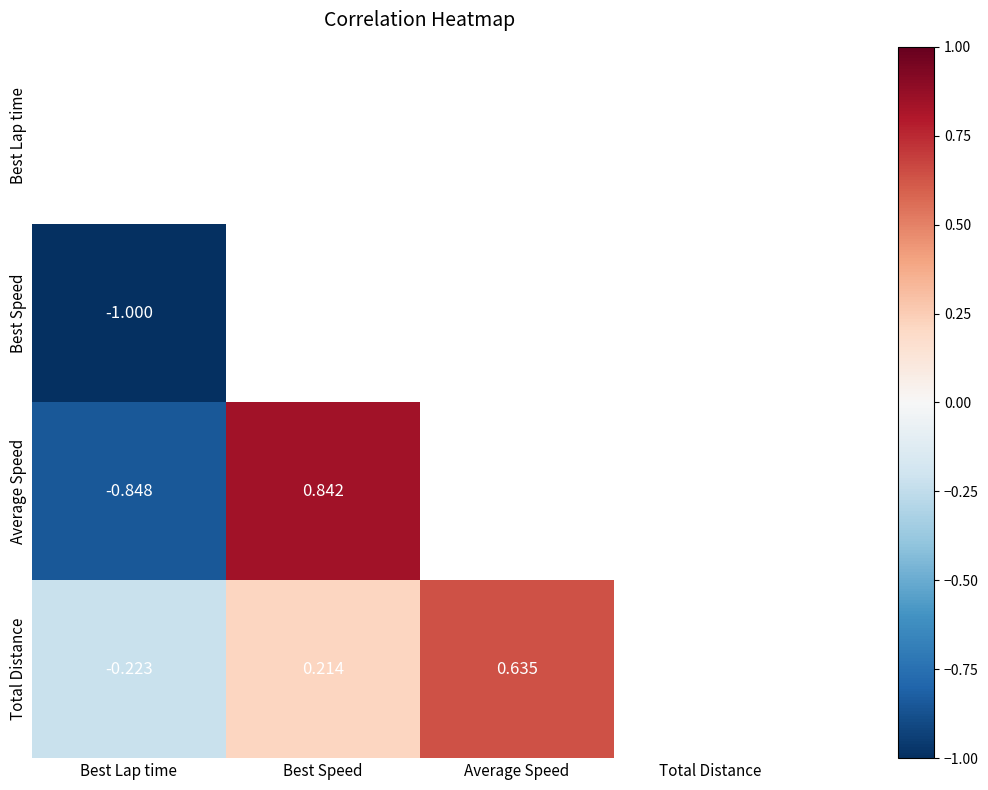

True or false: Average Speed has a value of 0.8 at Best Speed.

True